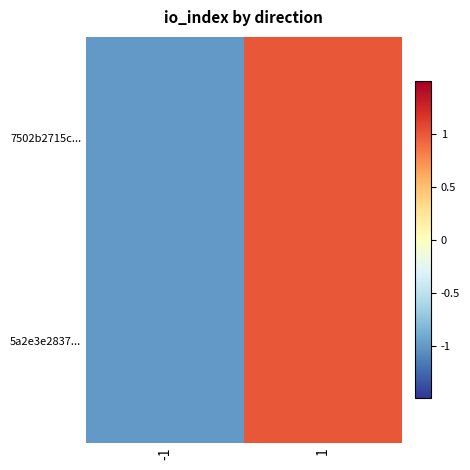

Reading left to right, transcribe all the data shown in this chart.

7502b2715c...: -1=-1	1=1
5a2e3e2837...: -1=-1	1=1